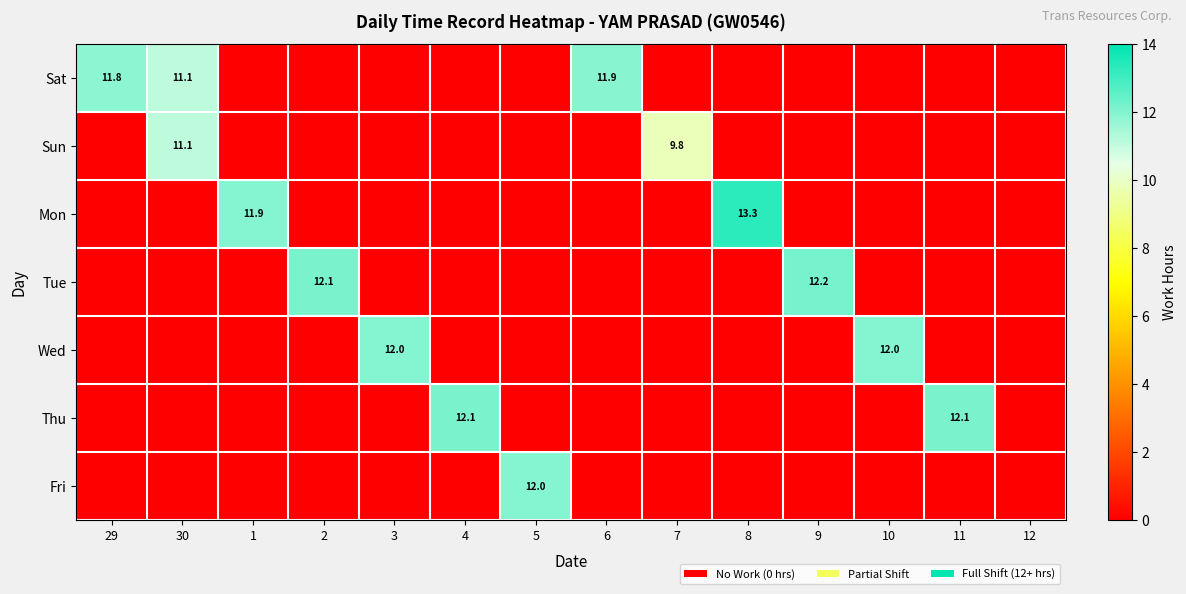

The Sat series shows 11.1 at 30. True or false?

True